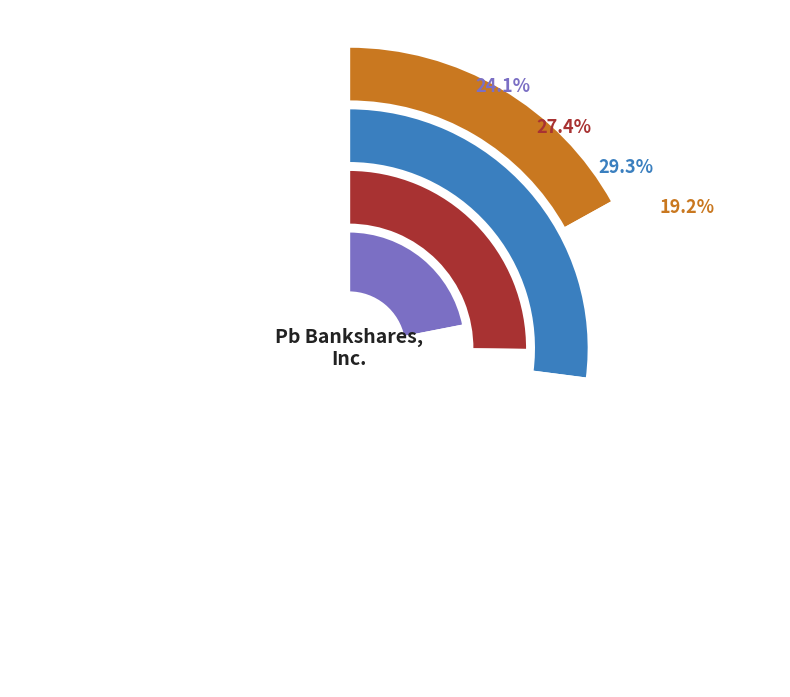

To the nearest percent, what is the combined percentage of 2024-03-04 and 2022-05-06?

53%